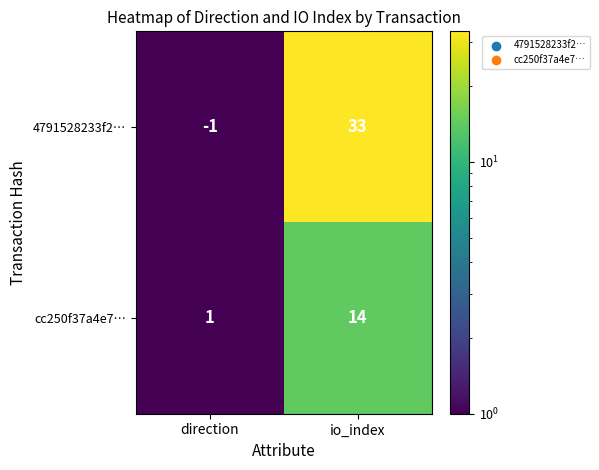

What is the difference between the maximum and minimum values in the cc250f37a4e7… series?

13